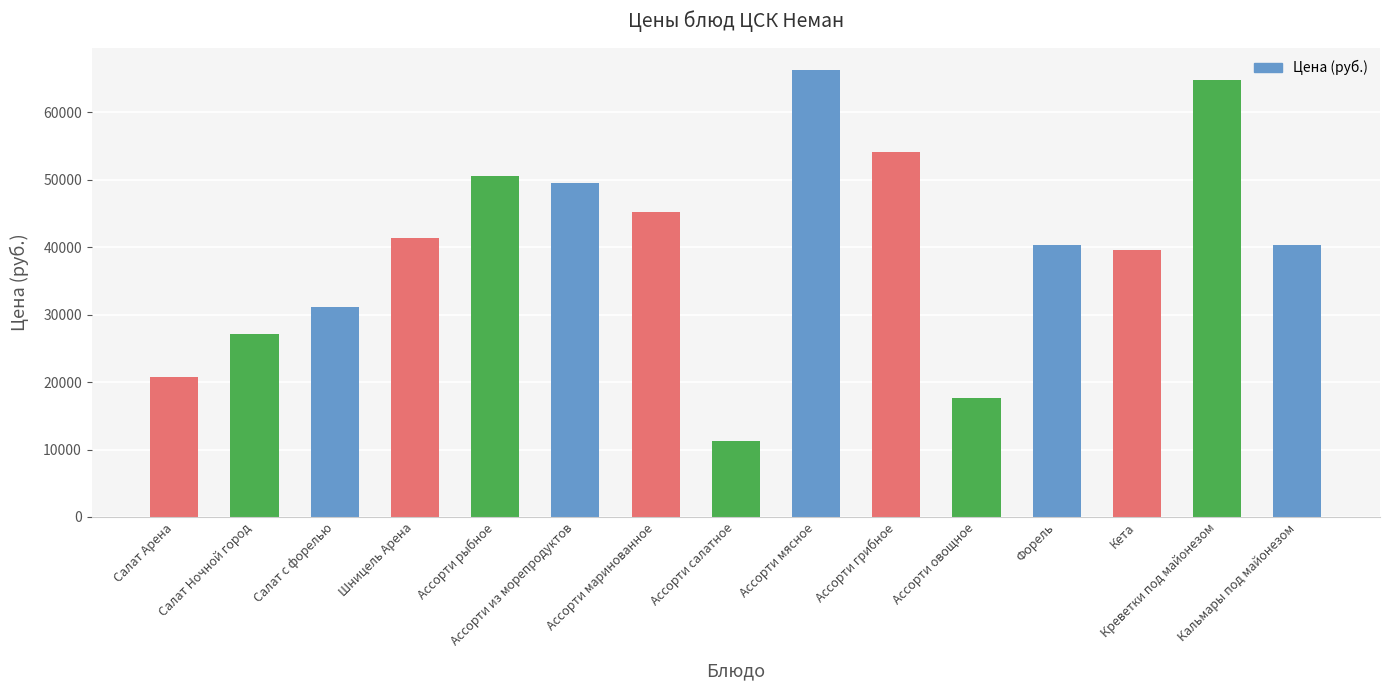

What is the difference between the maximum and minimum values?

55100